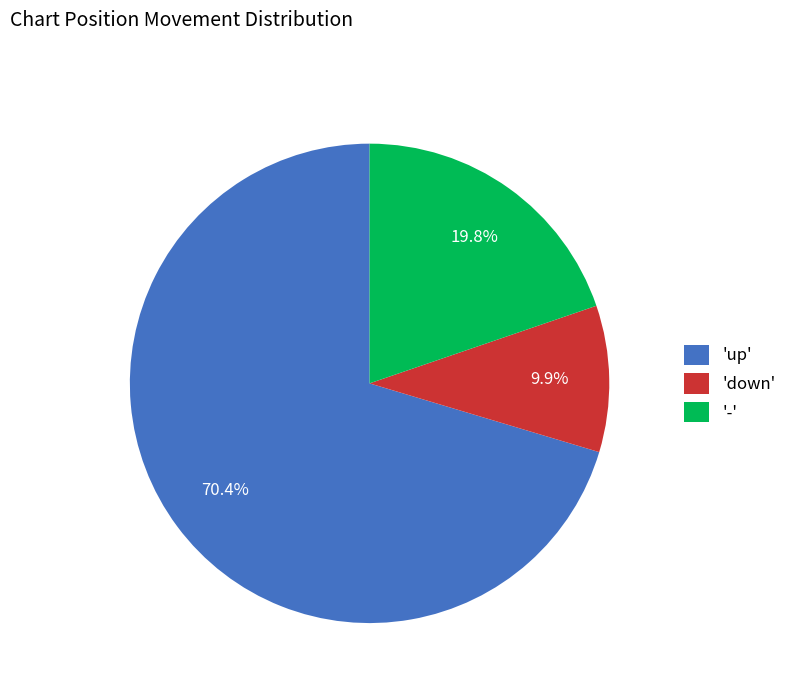

Do 'up' and 'down' together represent more than half of the pie?

Yes